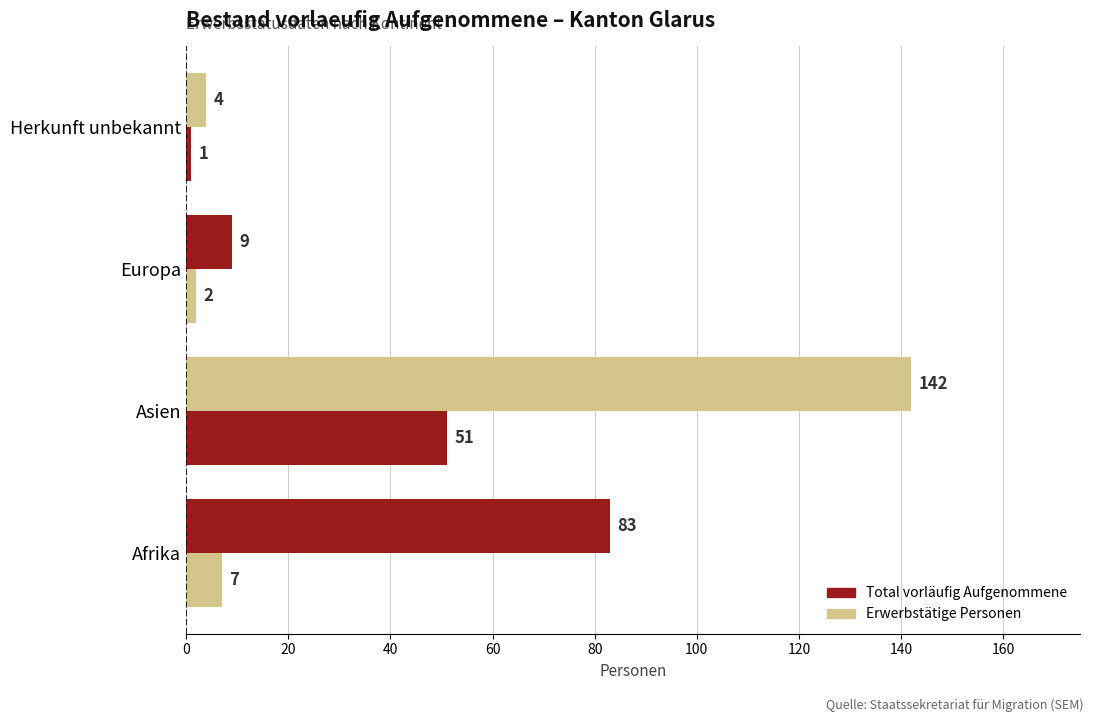

Count the number of data series in this chart.

2